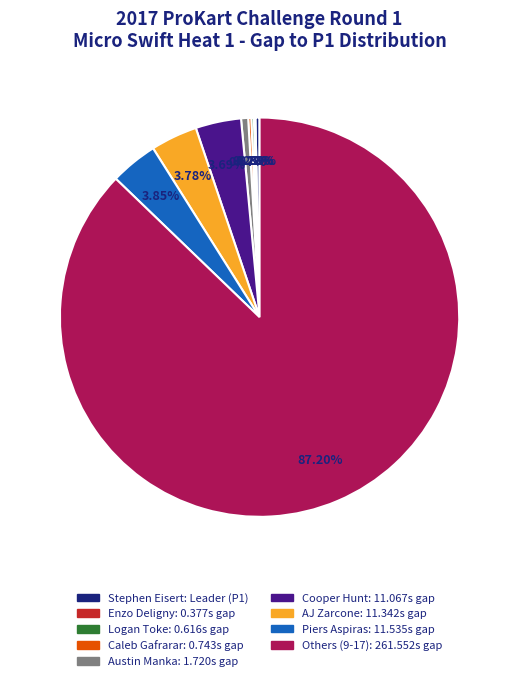

Does any single category account for the majority?

Yes